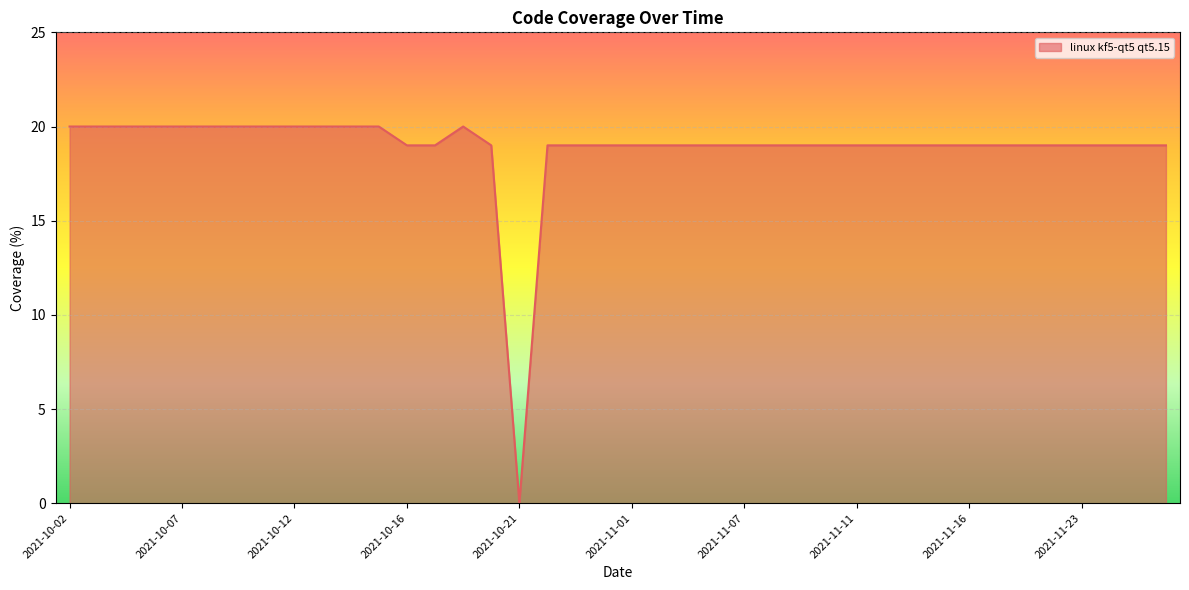

Count the number of data series in this chart.

1